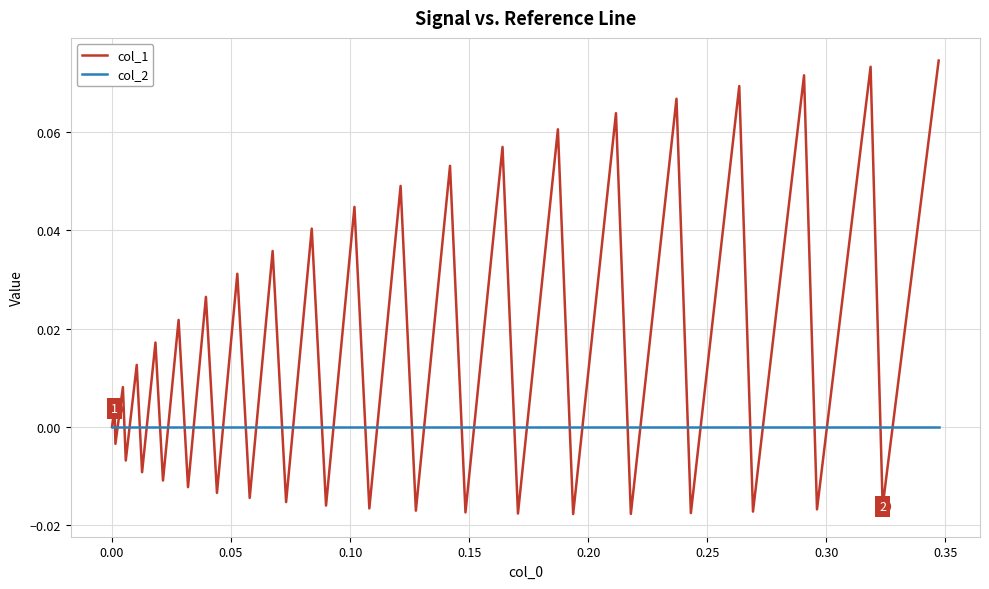

Rank the series by their maximum value, from highest to lowest.

col_1, col_2